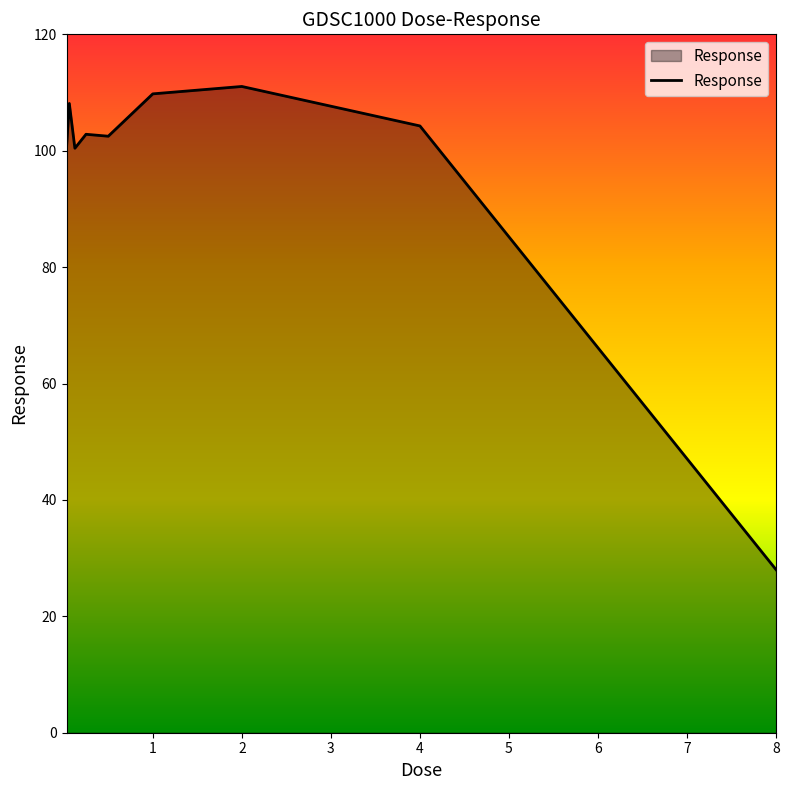

What is the greatest value displayed?

111.0